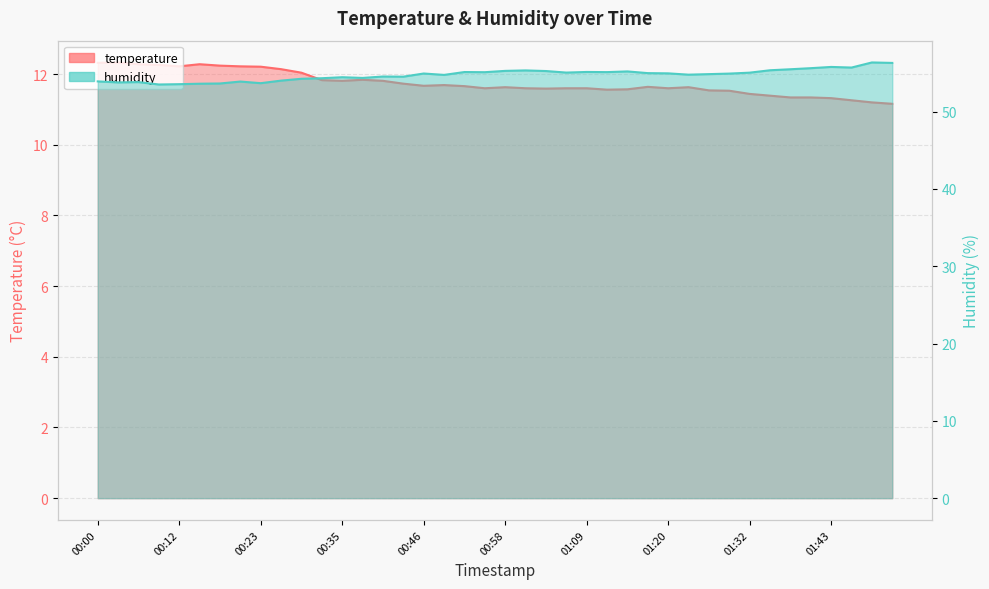

What is the difference between the highest and lowest values at 01:09?

43.5